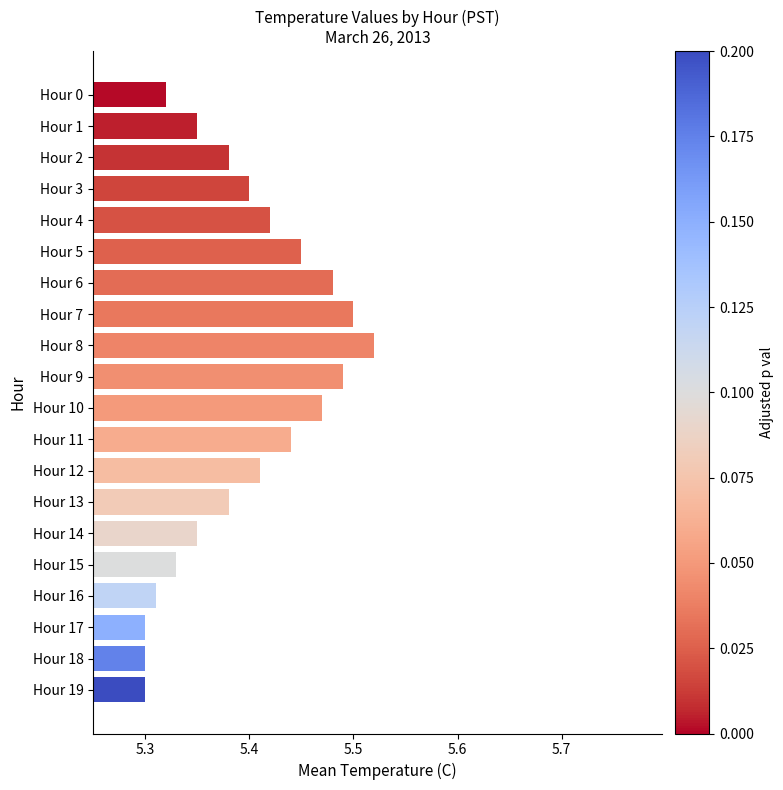

Which category has the highest value across all series?

Hour 8